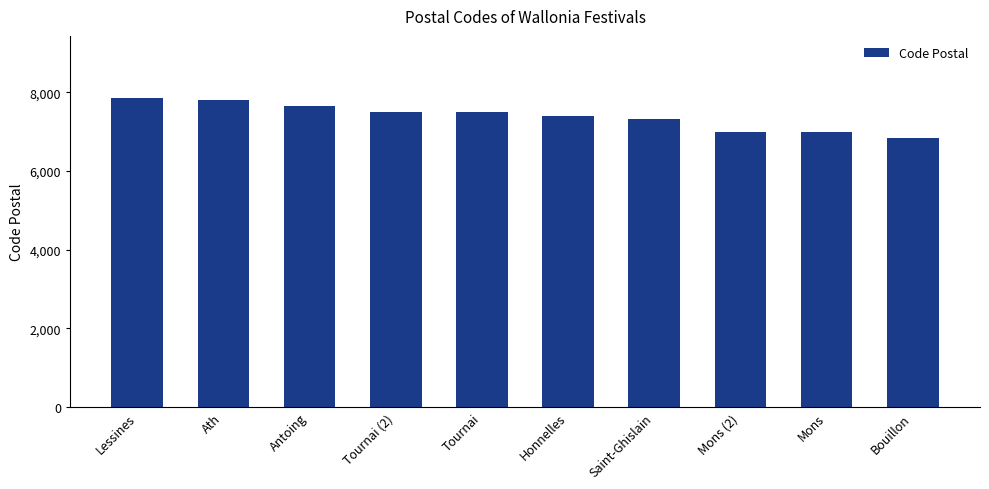

Read the value at Ath.

7800